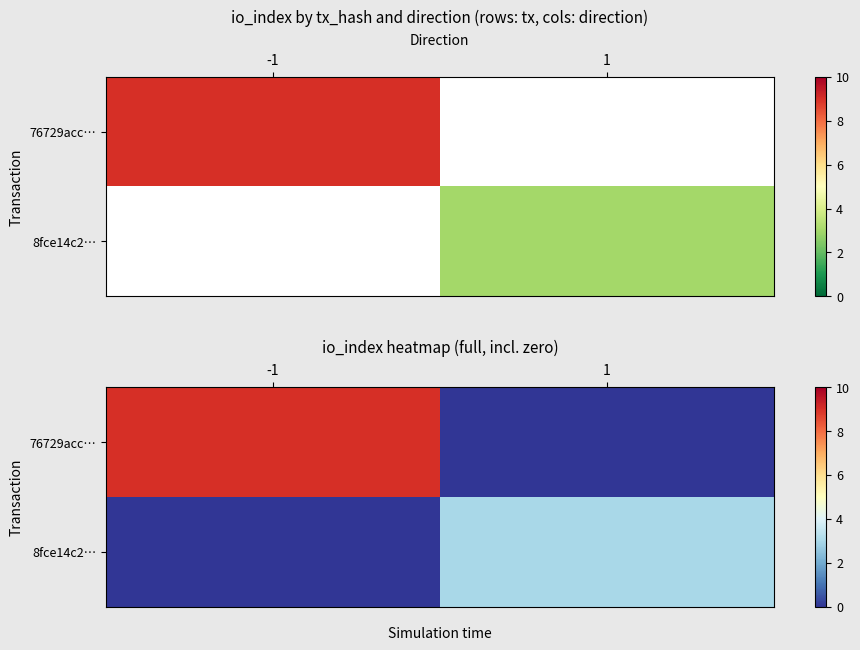

What is the sum of all 76729acc… values?

9